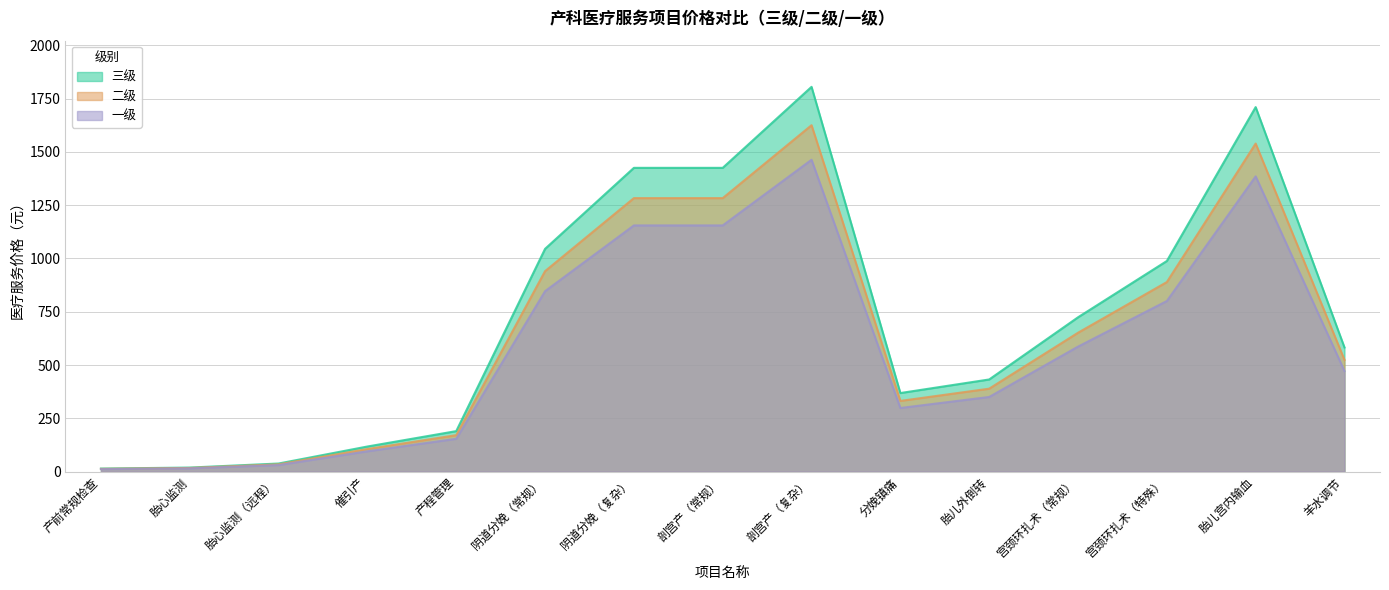

Rank the series at 羊水调节 from lowest to highest value.

一级, 二级, 三级